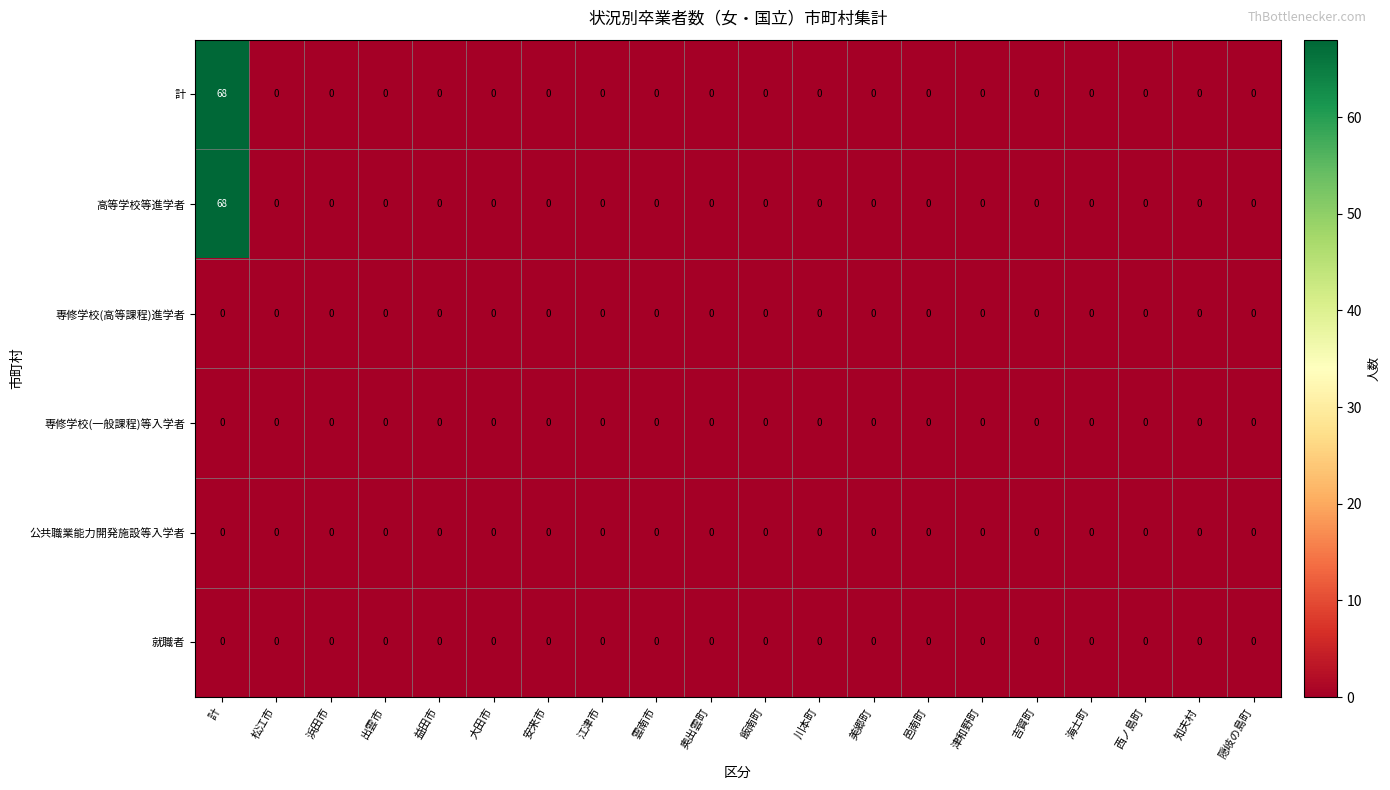

Which category has the highest value across all series?

計